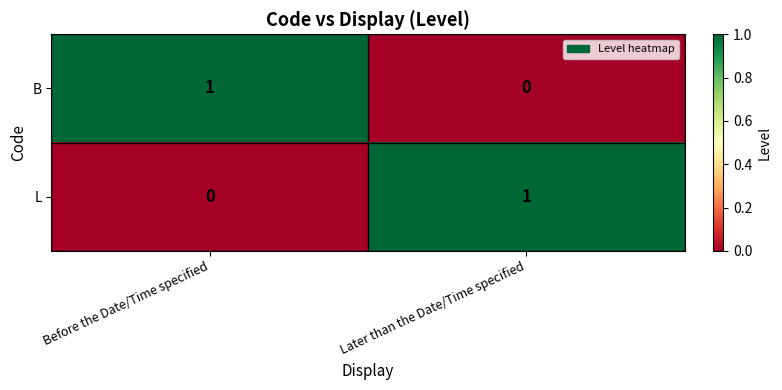

At Later than the Date/Time specified, list the series in order from largest to smallest.

L, B